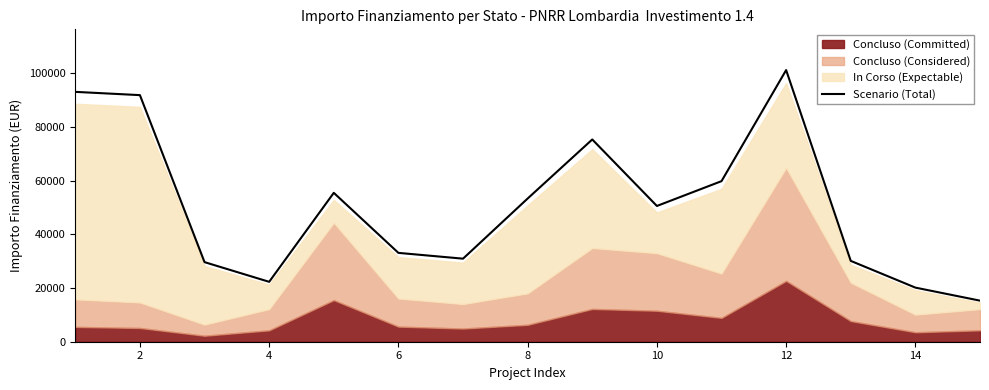

What is the sum of all values?

762033.3